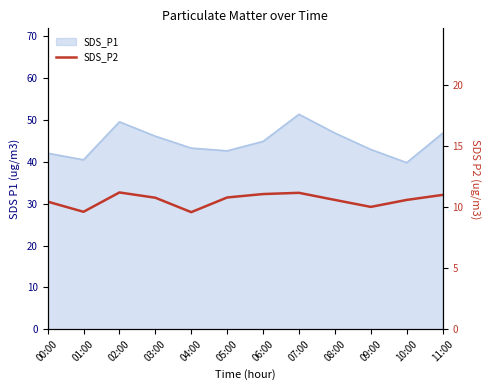

How many data points does each series have?

12